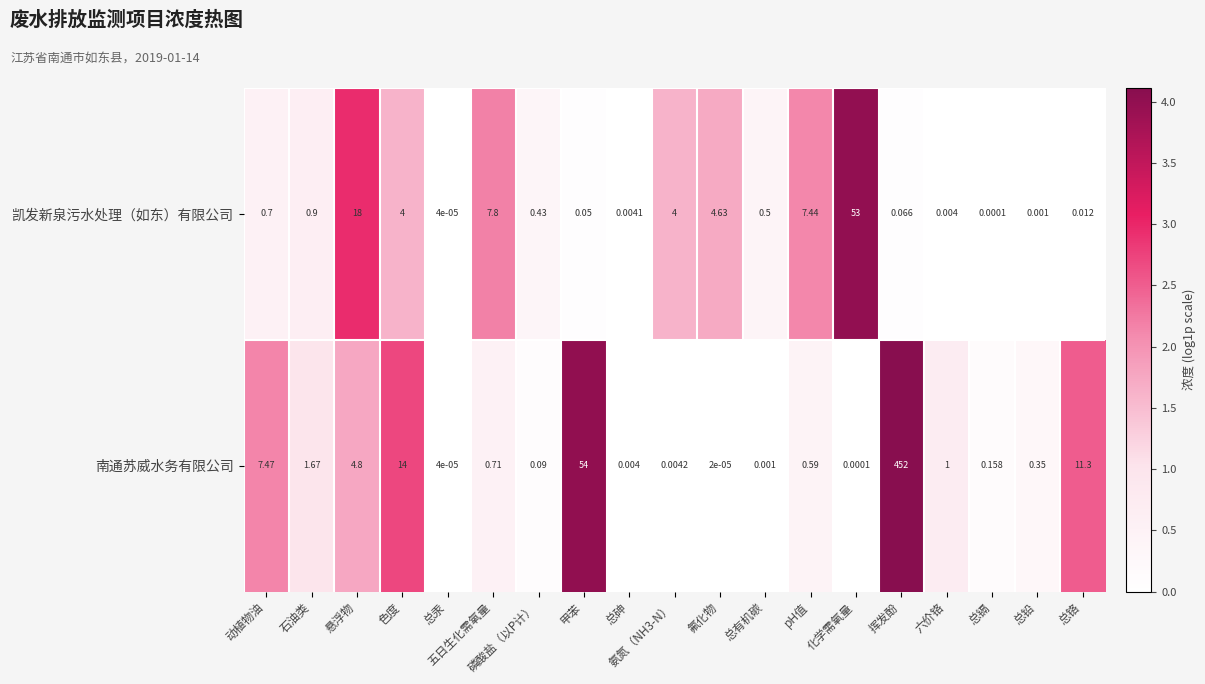

List the series in order of their peak value, highest first.

南通苏威水务有限公司, 凯发新泉污水处理（如东）有限公司